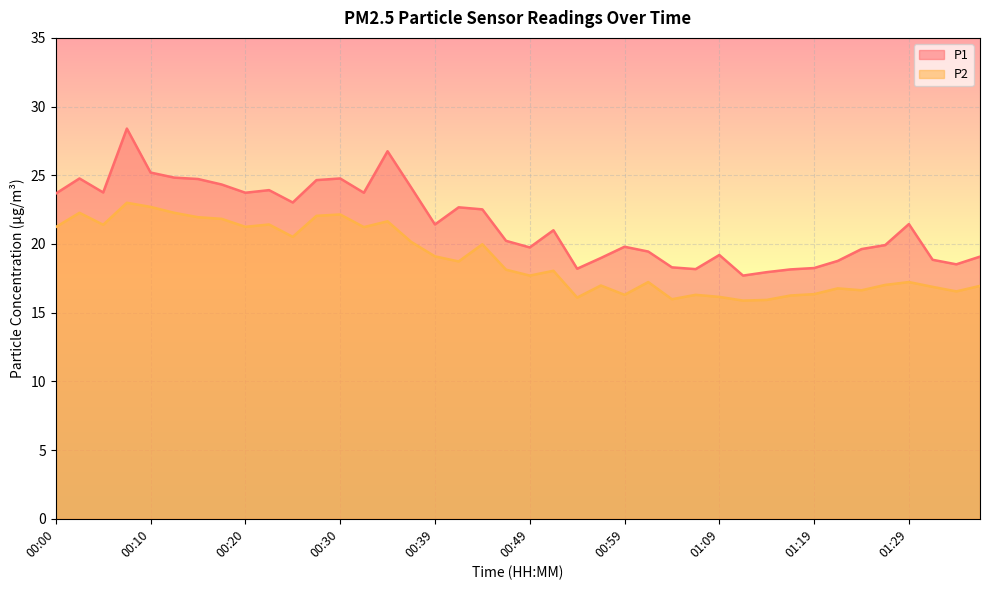

True or false: P2 has more than 2 interior local peaks.

True